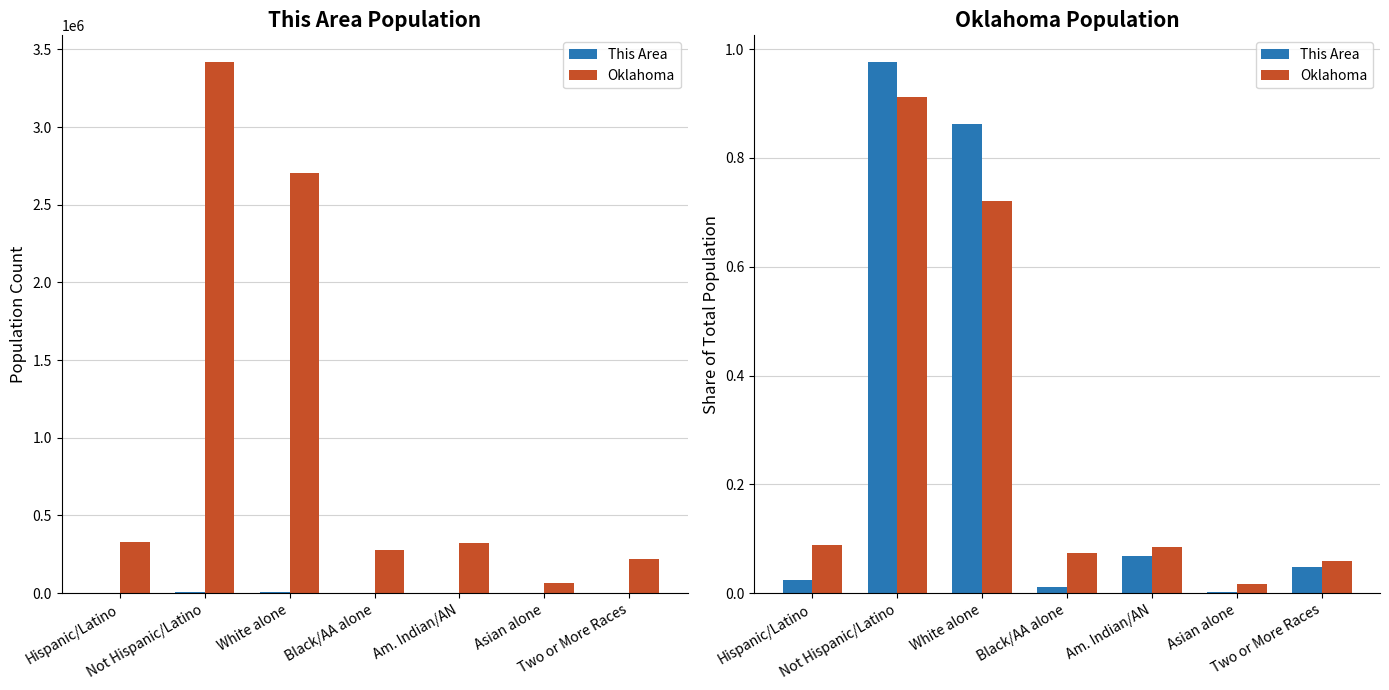

What is the difference between the This Area values at White alone and Asian alone?

0.9